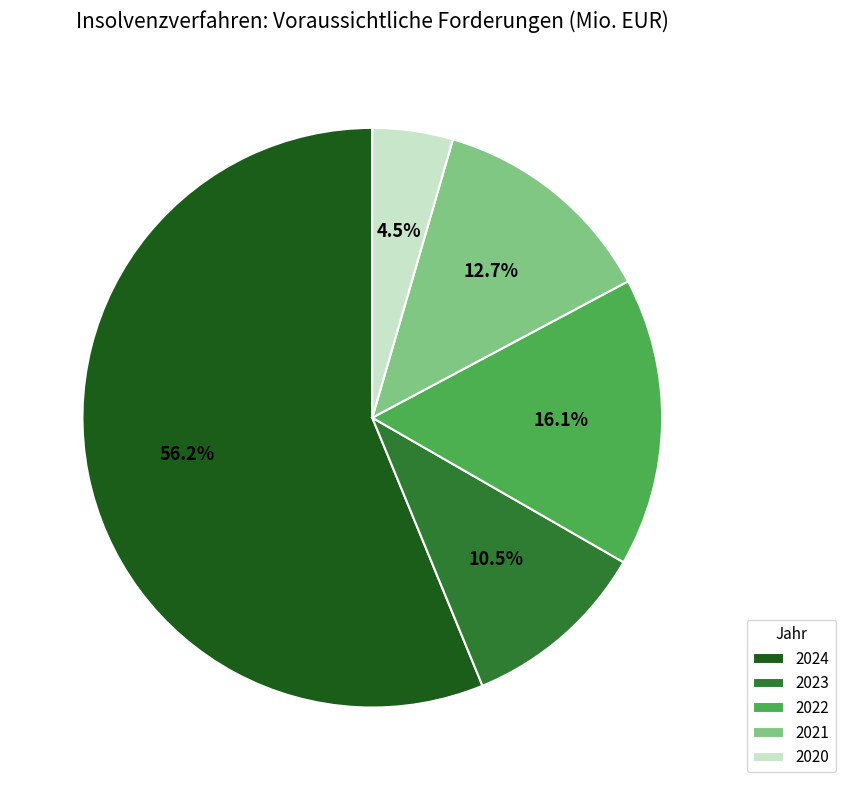

What percentage do 2024 and 2020 together represent?

60.7%